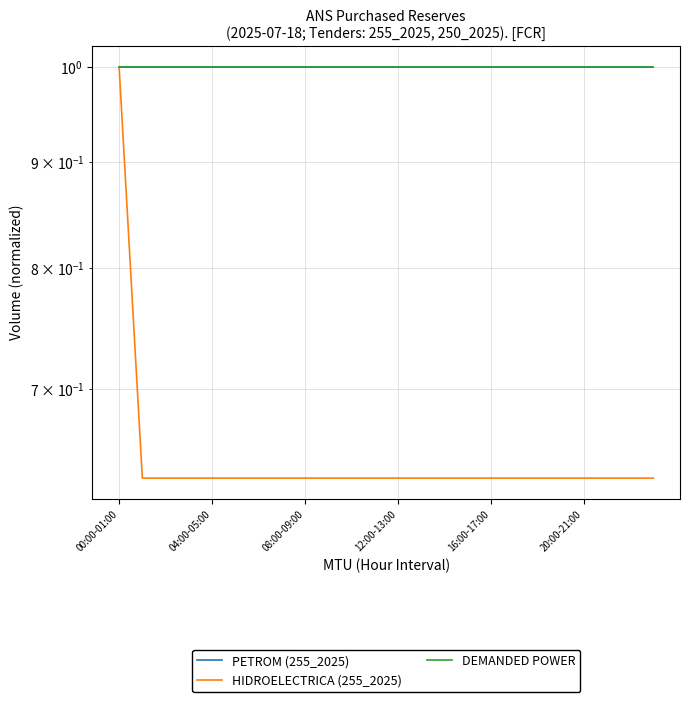

True or false: HIDROELECTRICA (255_2025) has more than 2 points higher than both neighbors.

False